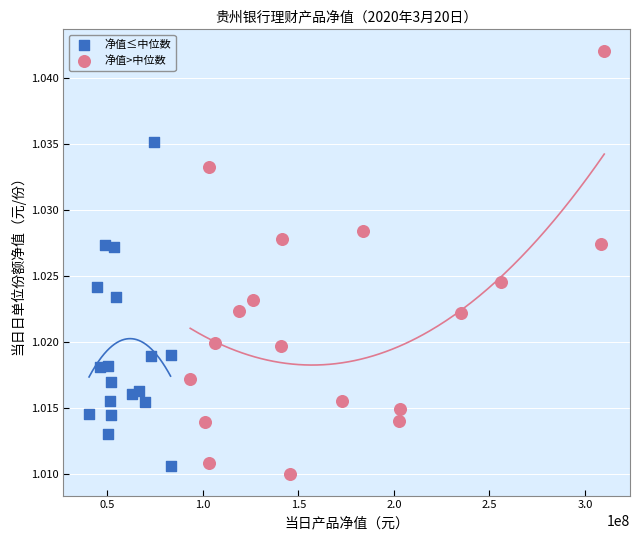

Which series reaches the maximum Y coordinate?

净值>中位数